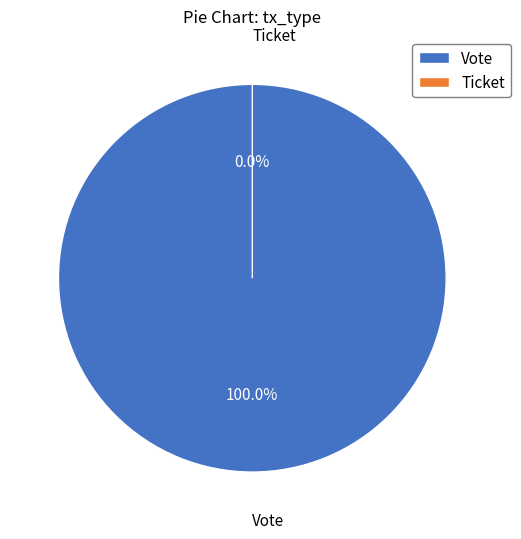

What is the change in value from Vote to Ticket?

-1